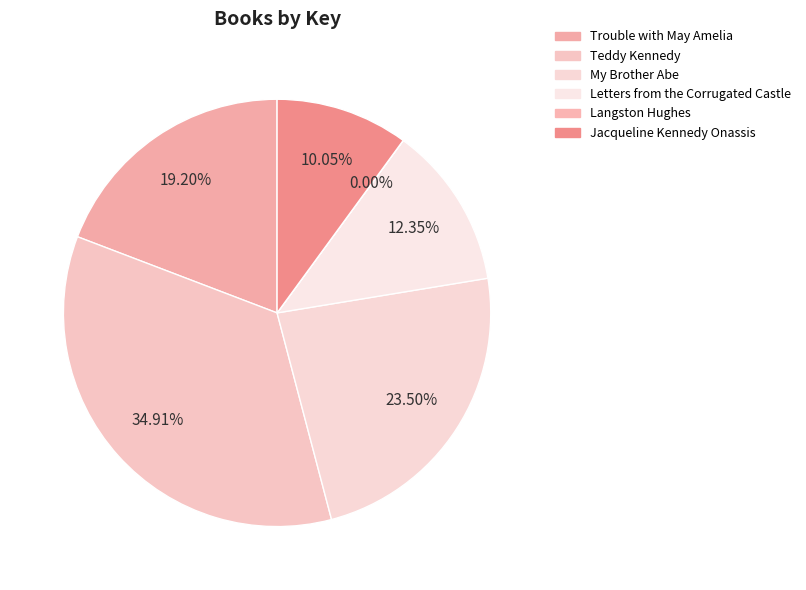

Count the number of slices in the pie.

6